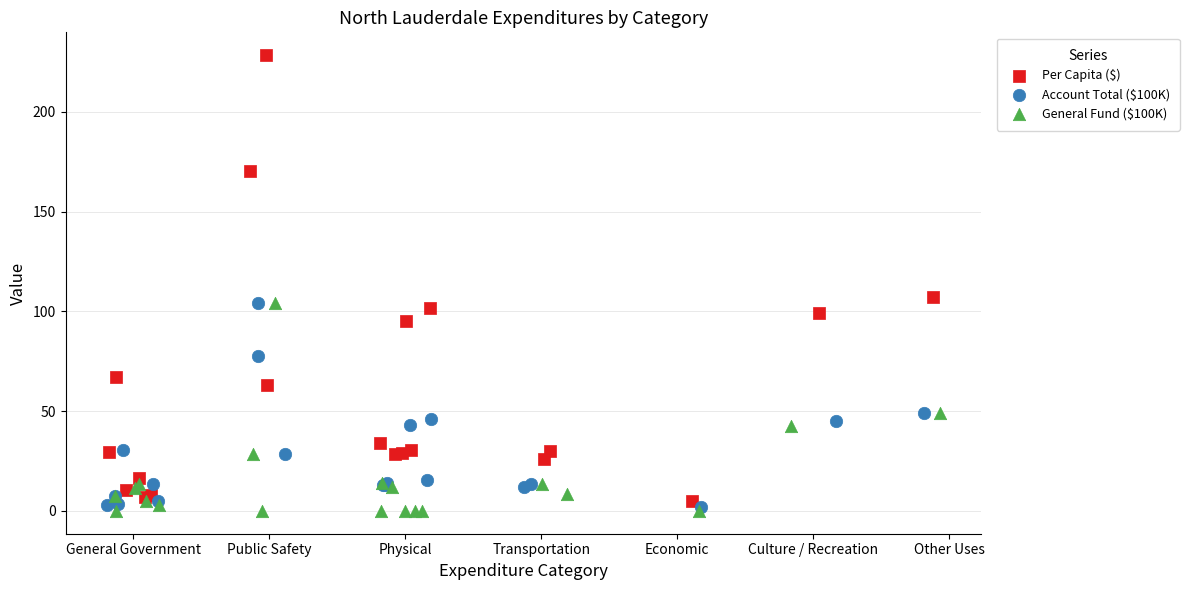

Which series contains the highest Y value?

Per Capita ($)